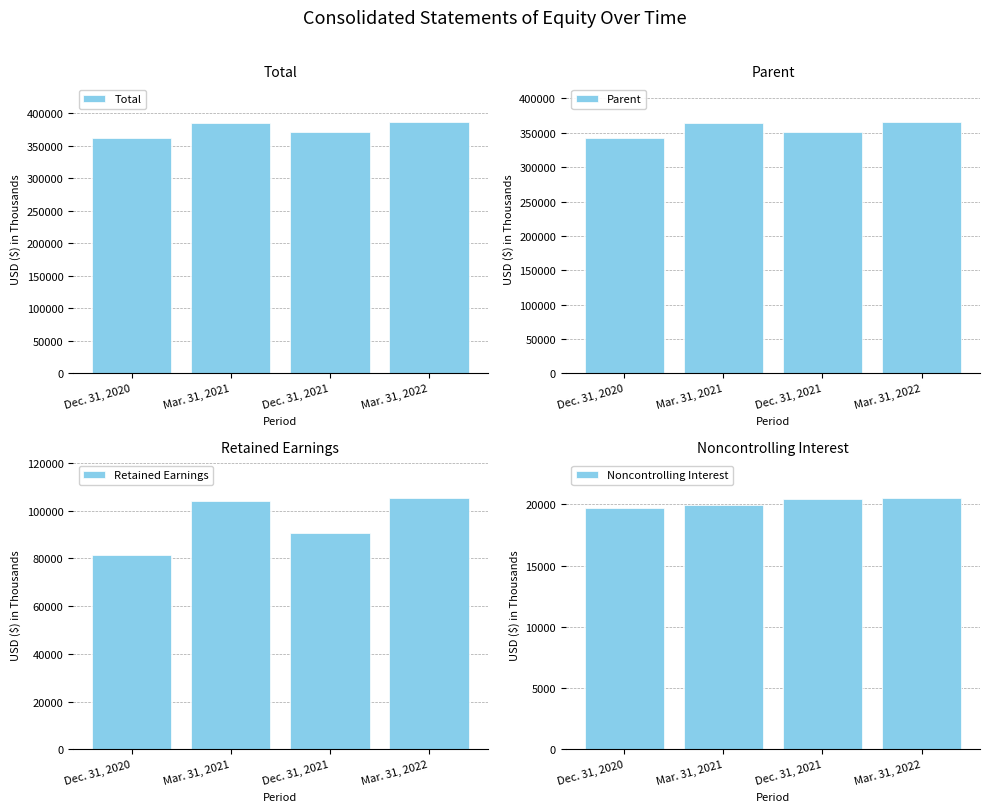

What is the average value of the Total series?

375946